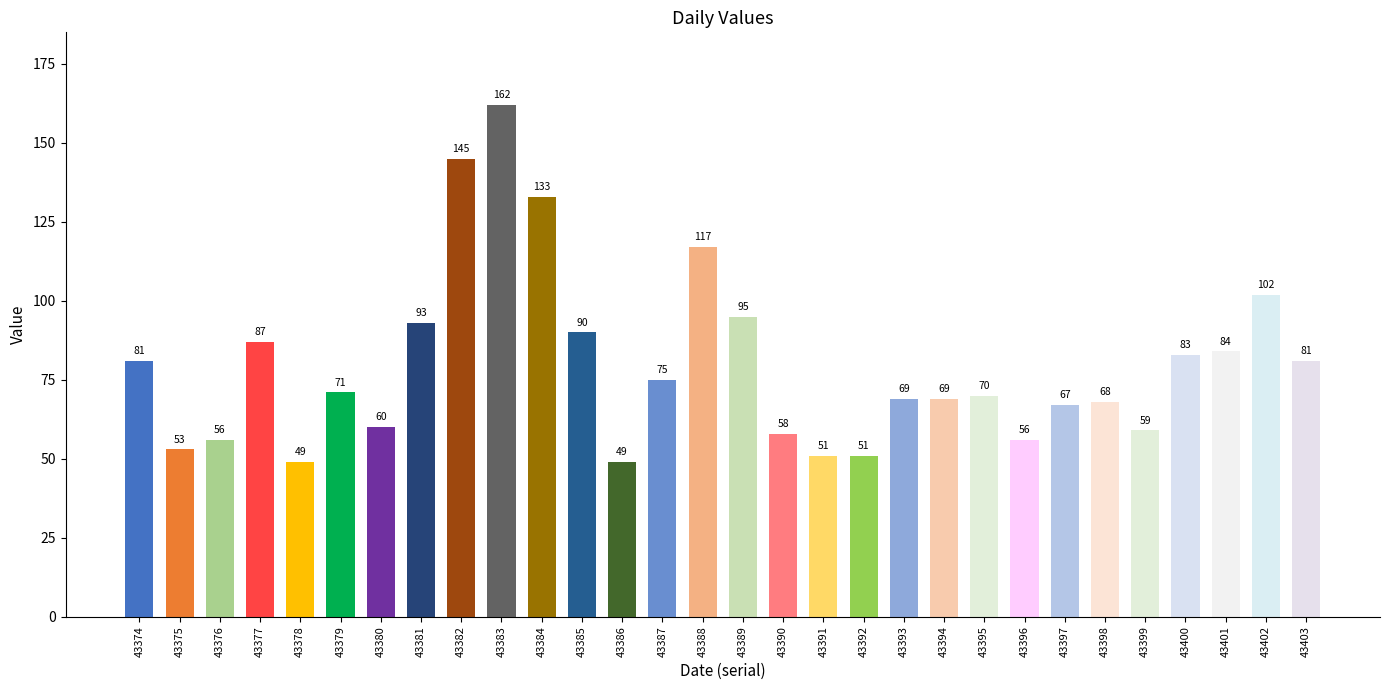

Which has a higher value, 43386 or 43388?

43388